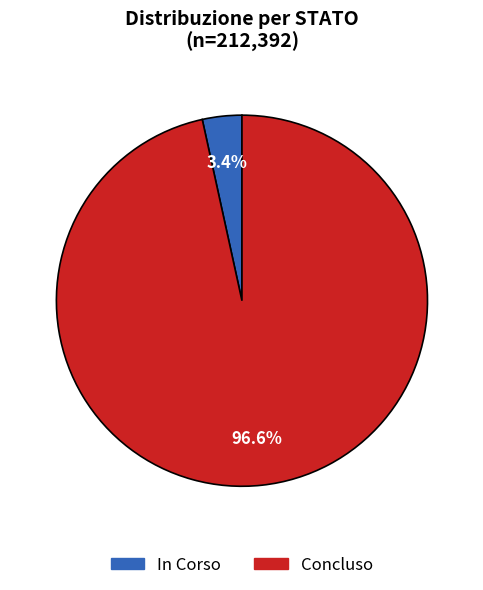

How much of the chart is everything except Concluso?

3.4%